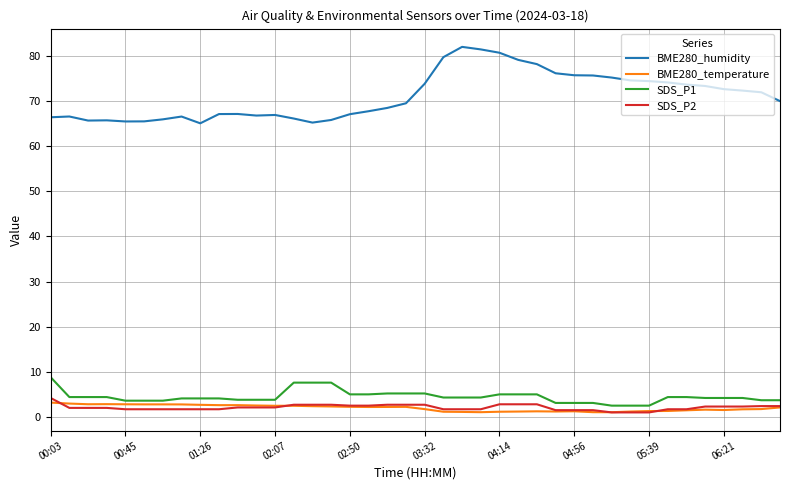

What is the highest value of the SDS_P1 series?

8.8